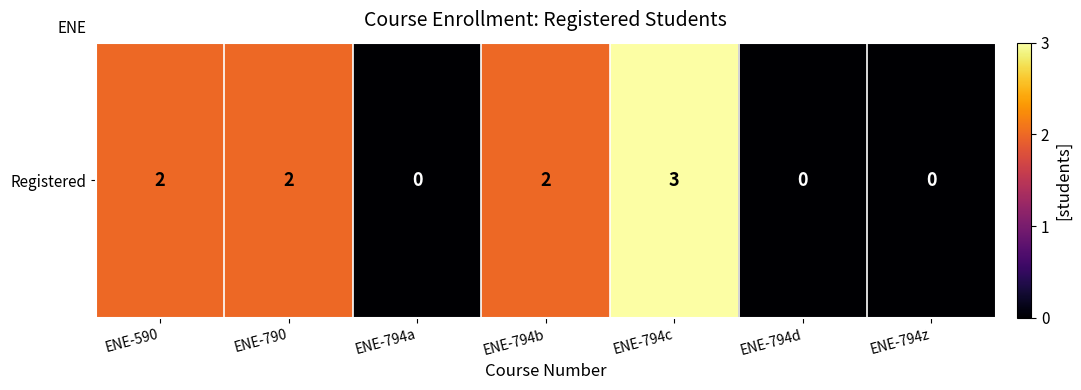

Count the number of data series in this chart.

1